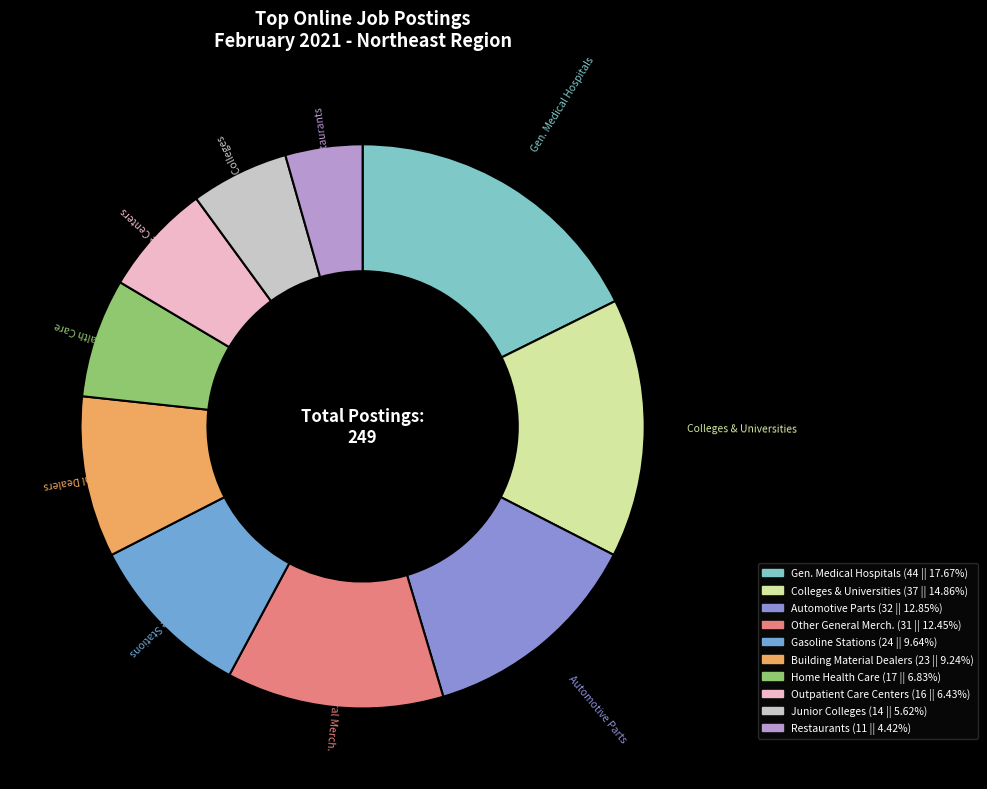

Count the number of slices in the pie.

10